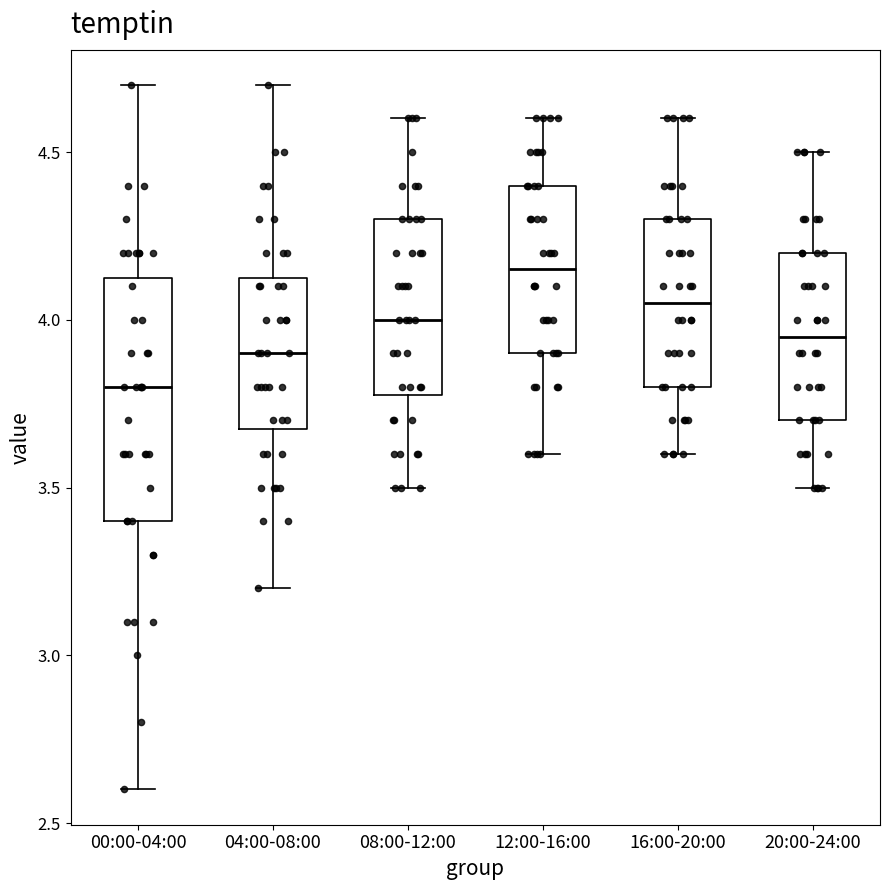

Reading left to right, read every box against the y-axis: the position of its median line, the range the box covers, and the ends of its whiskers. The values are not printed on the chart, so give them approximately, as read against the axis.

00:00-04:00: median 3.80, box 3.40 to 4.15, whiskers 2.60 to 4.70
04:00-08:00: median 3.90, box 3.70 to 4.15, whiskers 3.20 to 4.70
08:00-12:00: median 4.00, box 3.80 to 4.30, whiskers 3.50 to 4.60
12:00-16:00: median 4.15, box 3.90 to 4.40, whiskers 3.60 to 4.60
16:00-20:00: median 4.05, box 3.80 to 4.30, whiskers 3.60 to 4.60
20:00-24:00: median 3.95, box 3.70 to 4.20, whiskers 3.50 to 4.50